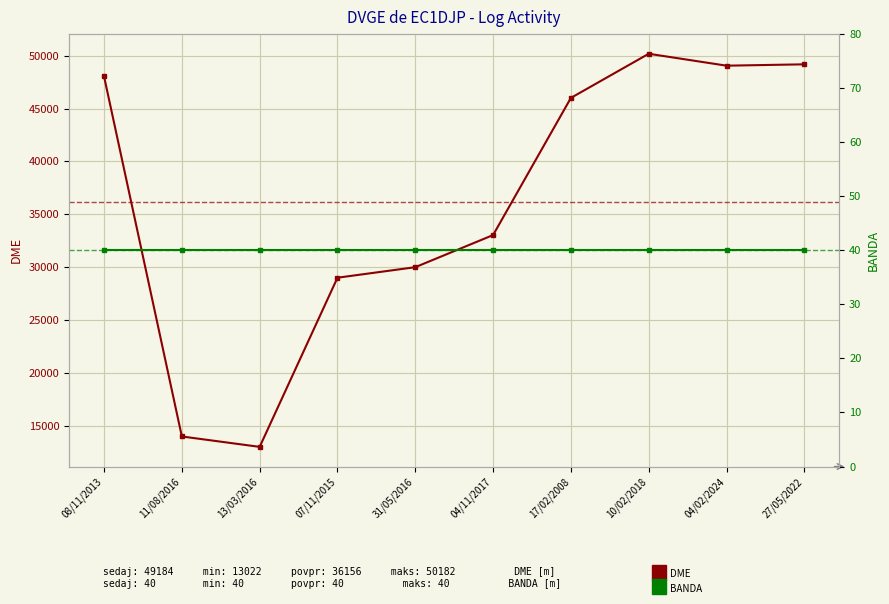

What is the label of the 10th point from the left?

27/05/2022